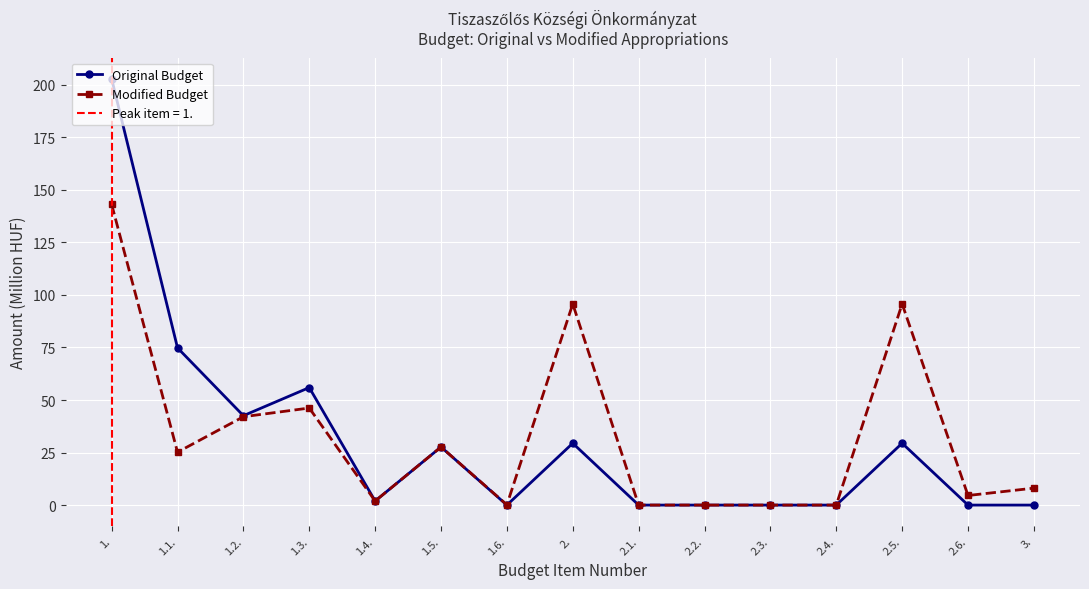

Between 2.1. and 2.6., which is larger?

2.1.